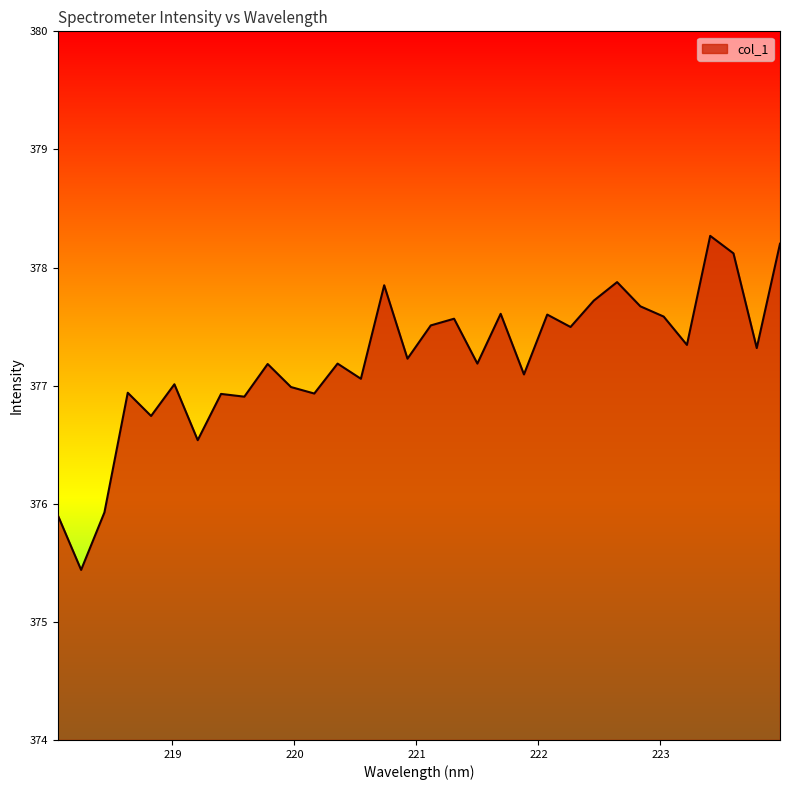

What is the maximum value shown in the chart?

378.3